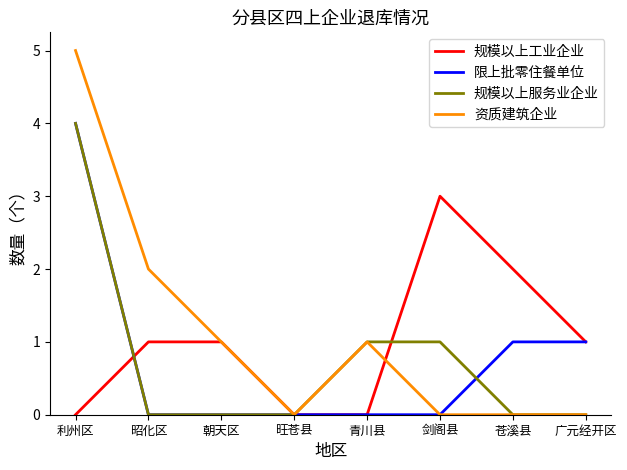

The 限上批零住餐单位 series shows 2 at 广元经开区. True or false?

False